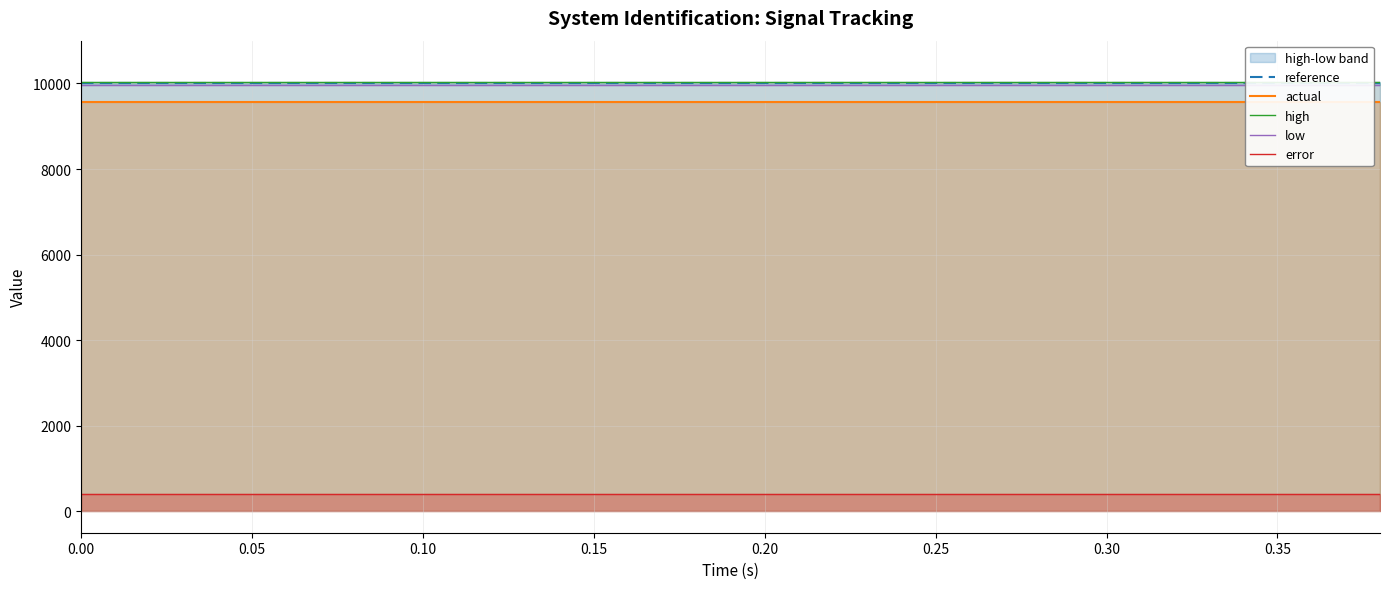

True or false: reference and high cross at least once.

False